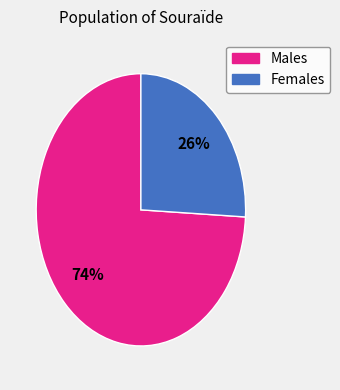

To the nearest percent, what is the average slice percentage?

50%